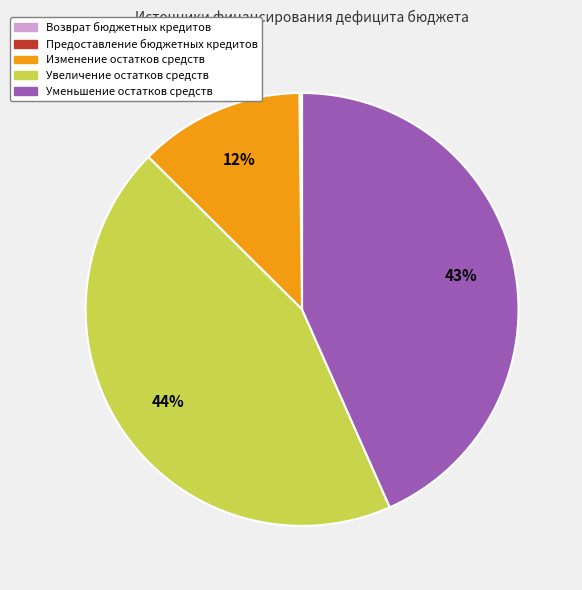

To the nearest percent, what is the average slice percentage?

20%